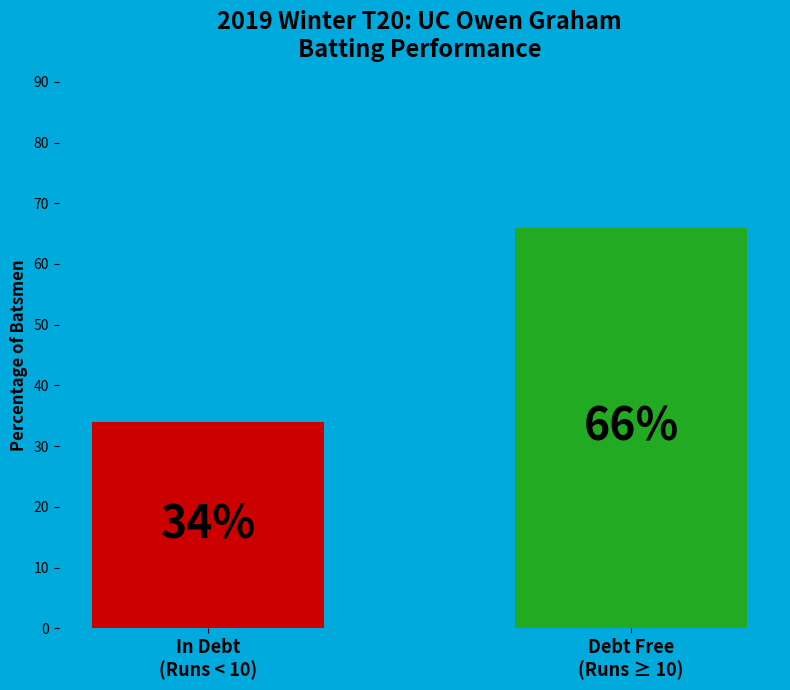

The value of Fours at Ganesh Sanap is 2. True or false?

False